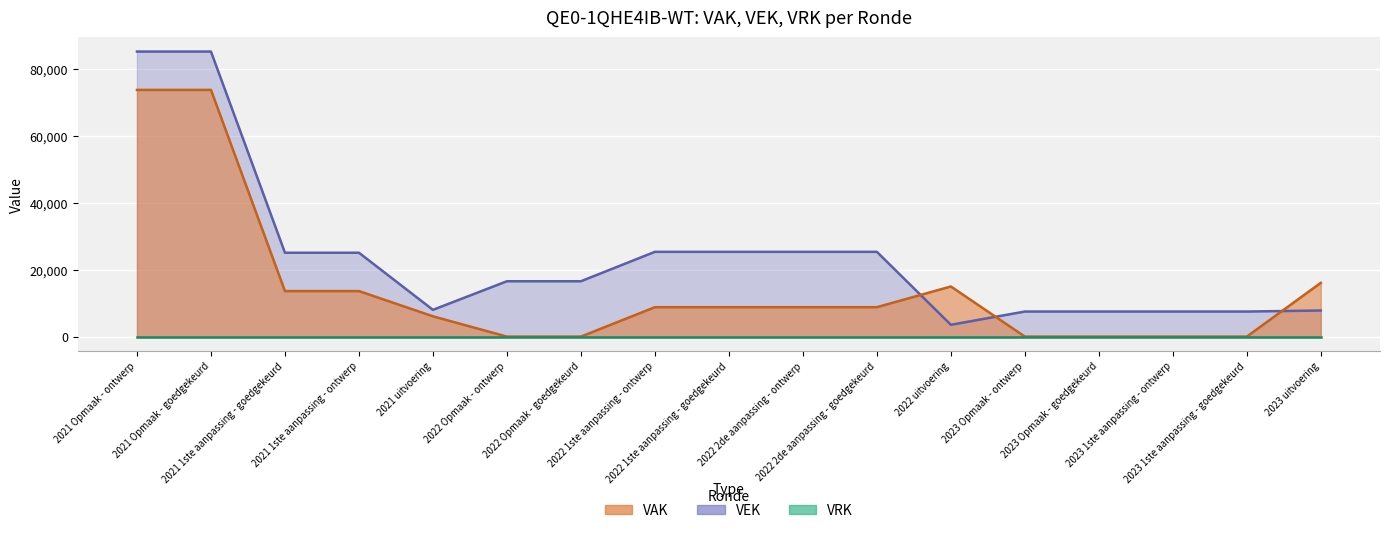

What is the difference between the maximum and minimum values in the VAK series?

73649